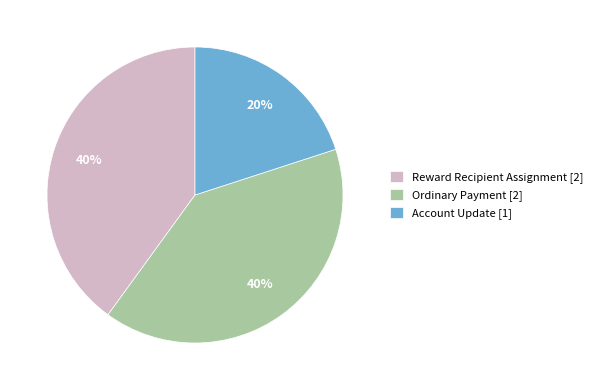

Which slice is the smallest?

Account Update [1]